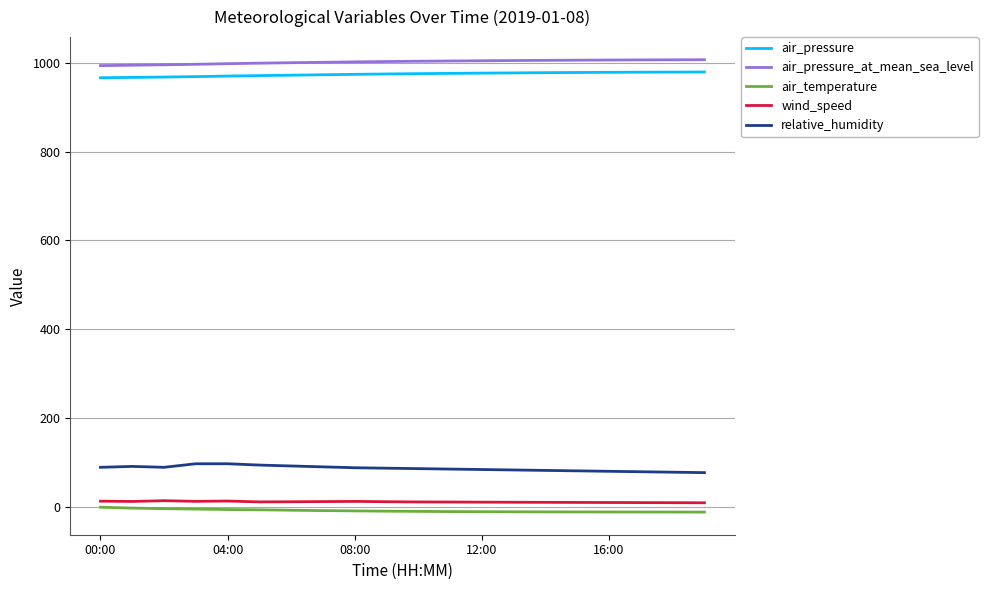

What are all the series names shown in the legend?

air_pressure, air_pressure_at_mean_sea_level, air_temperature, wind_speed, relative_humidity